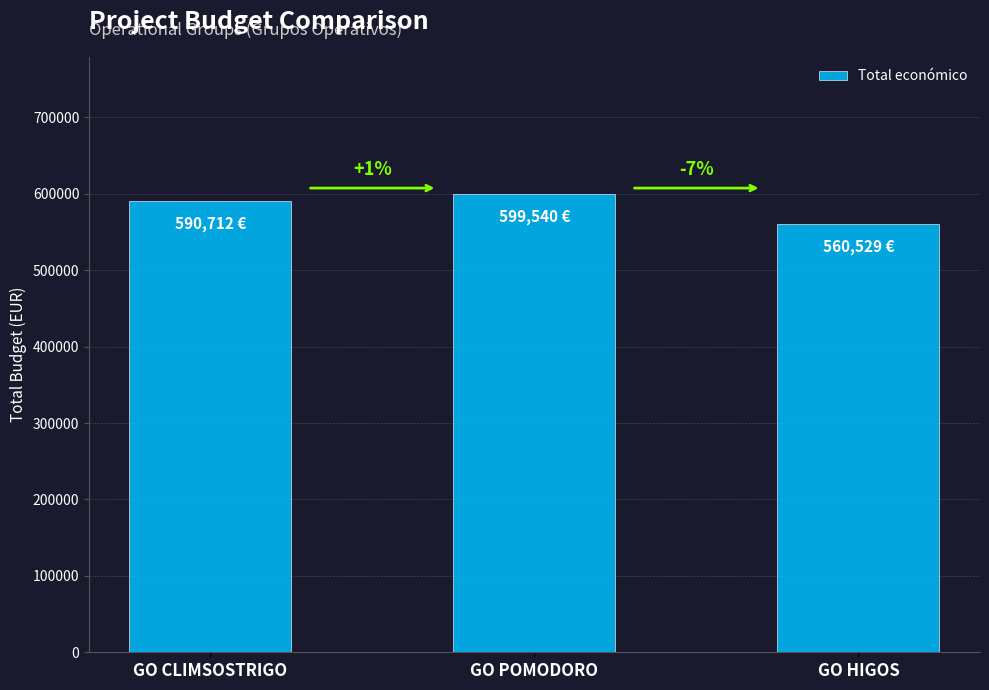

Reading right to left, list all the values displayed in this chart.

GO HIGOS=560529	GO POMODORO=599540	GO CLIMSOSTRIGO=590712